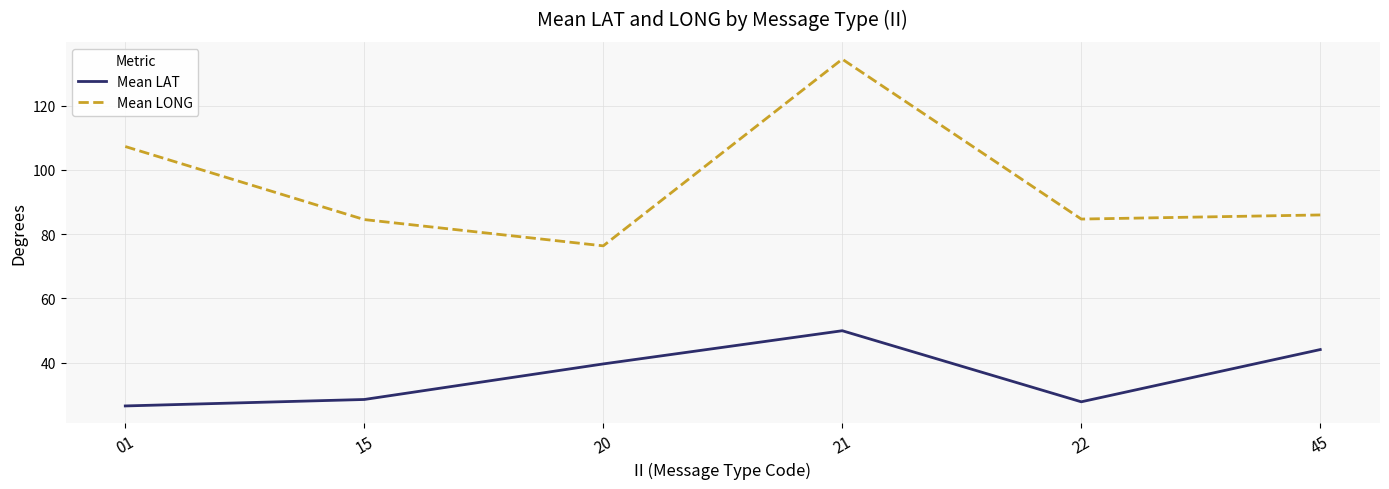

At which label does Mean LAT first exceed 39?

20